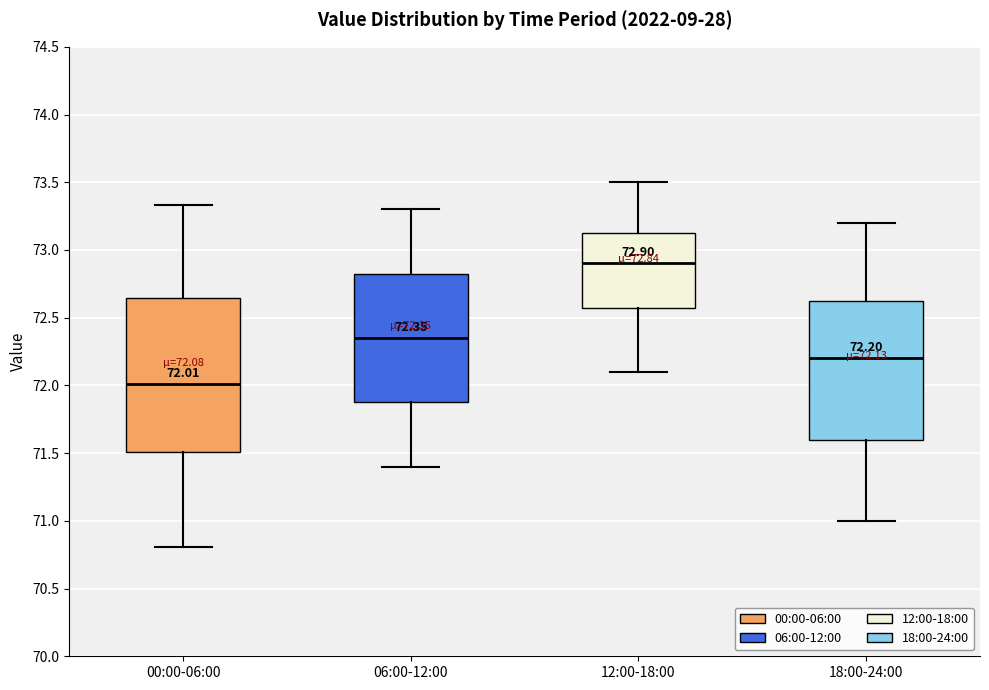

Comparing the boxes themselves (not the whiskers), which one is the tallest?

00:00-06:00